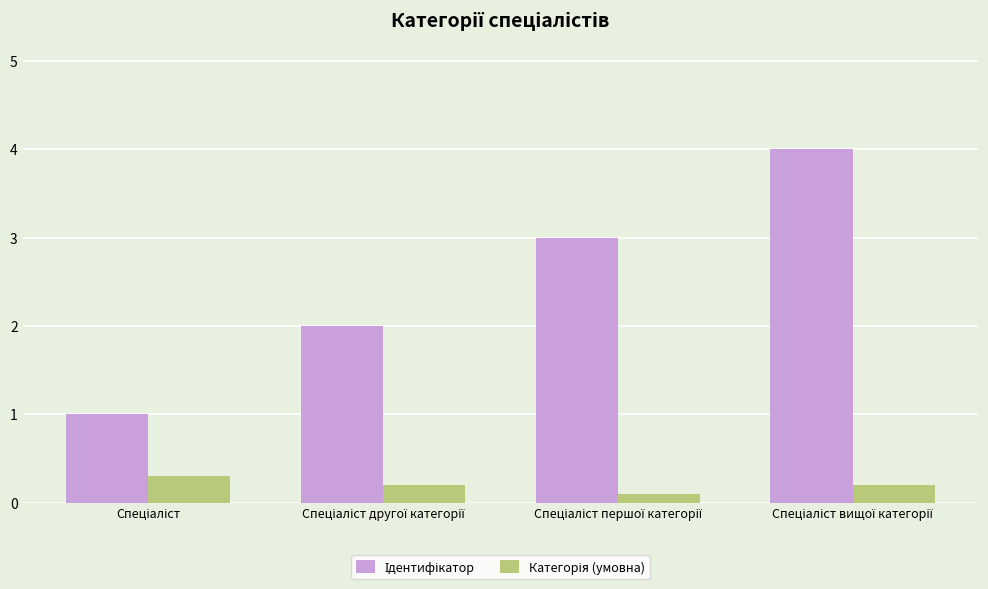

What is the greatest value displayed?

4.0